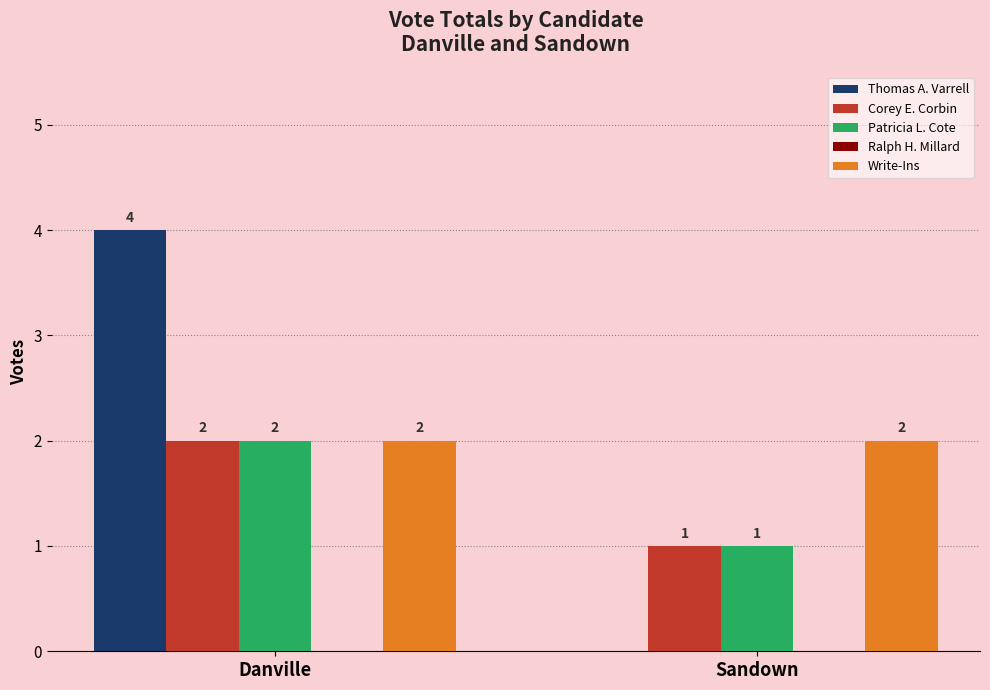

The value of Write-Ins at Sandown is 1. True or false?

False